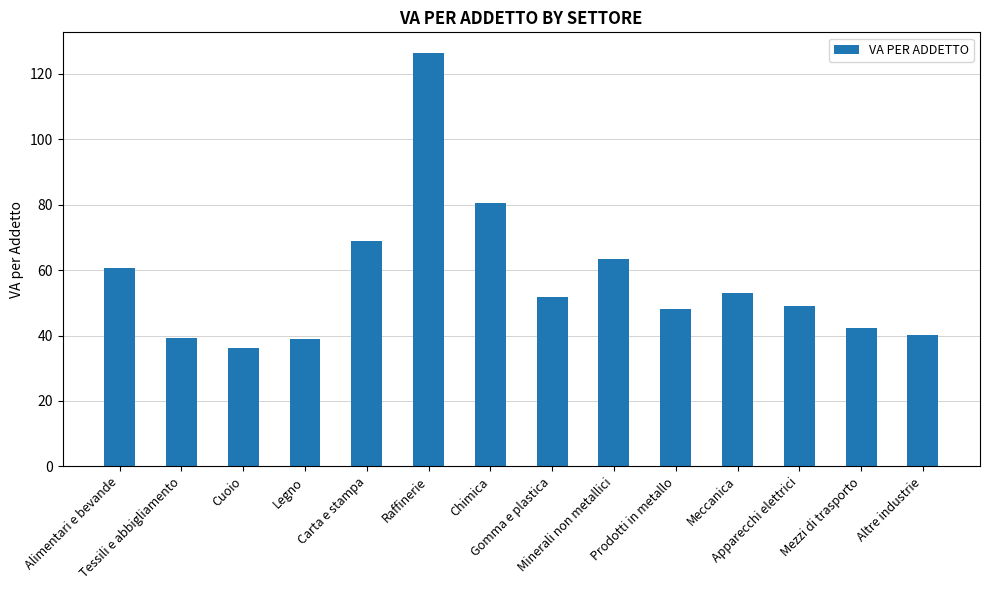

The chart shows a value of 105.1 at Carta e stampa. True or false?

False